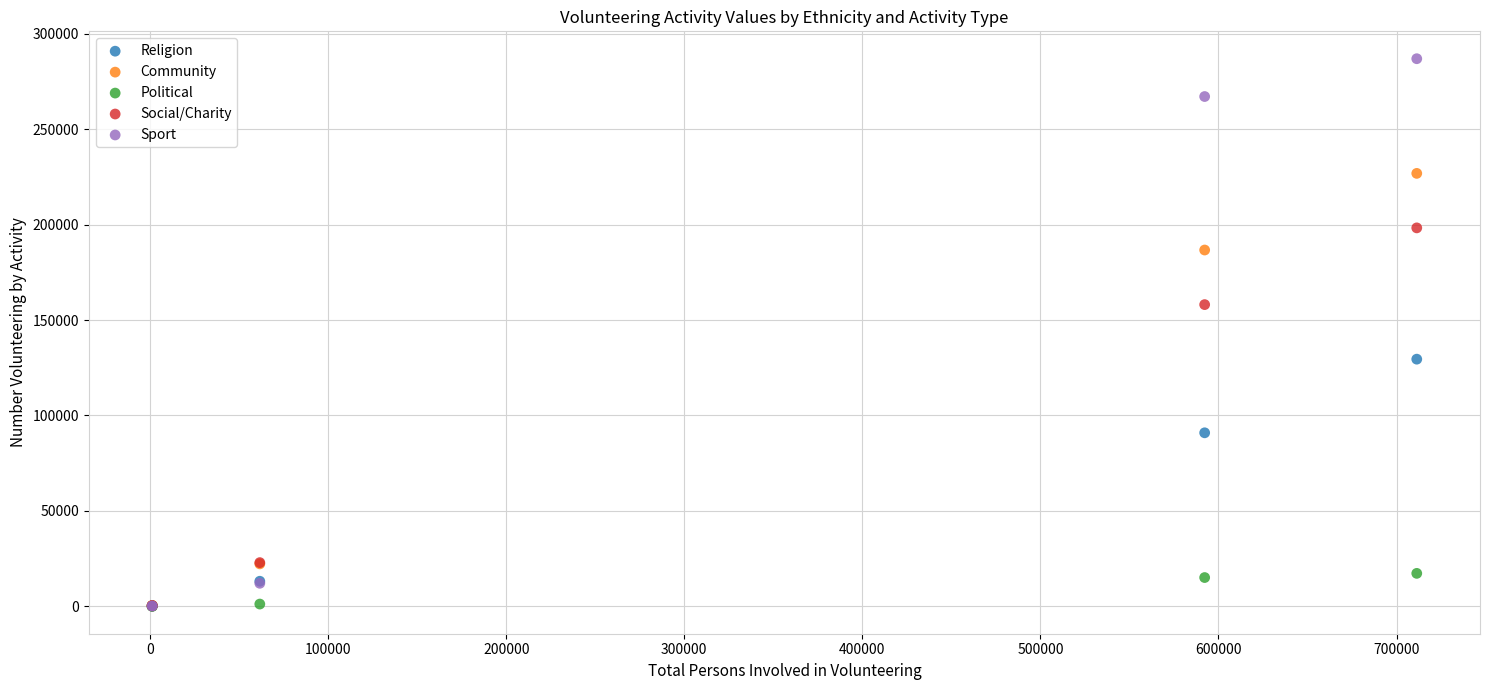

Which series has the largest Y range (max minus min)?

Sport